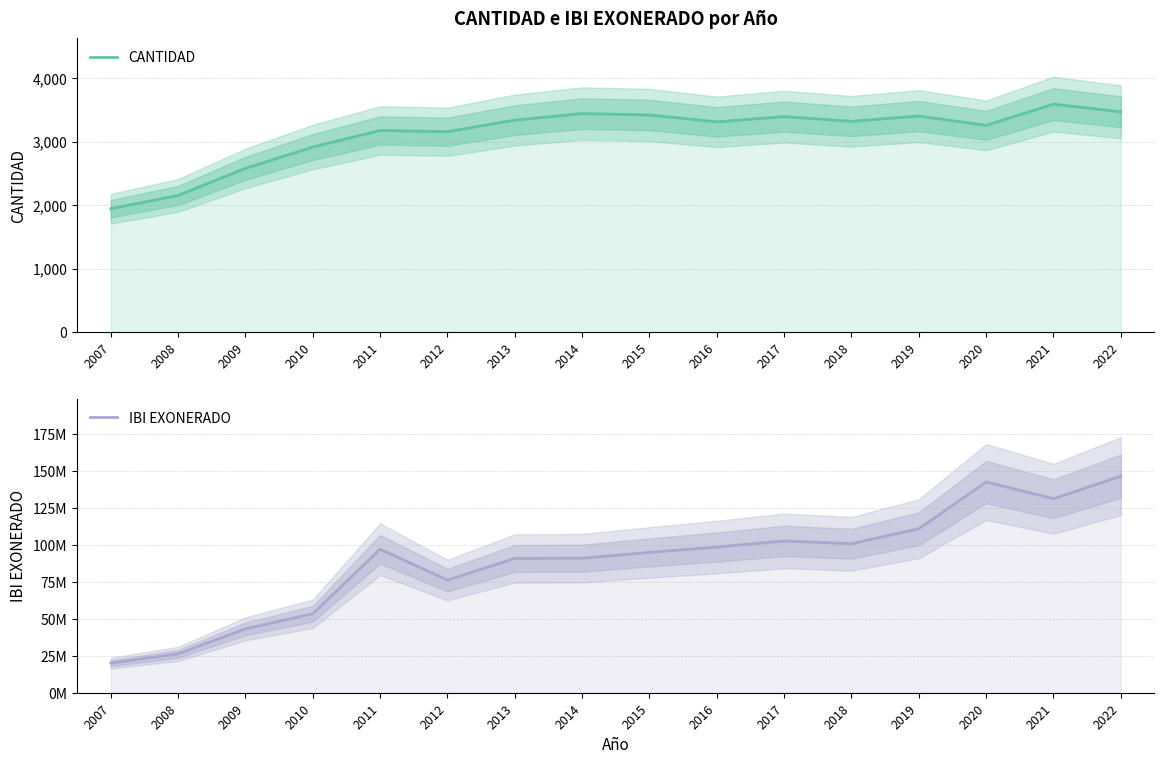

Is the value of IBI EXONERADO at 2021 greater than the value of CANTIDAD at 2021?

Yes